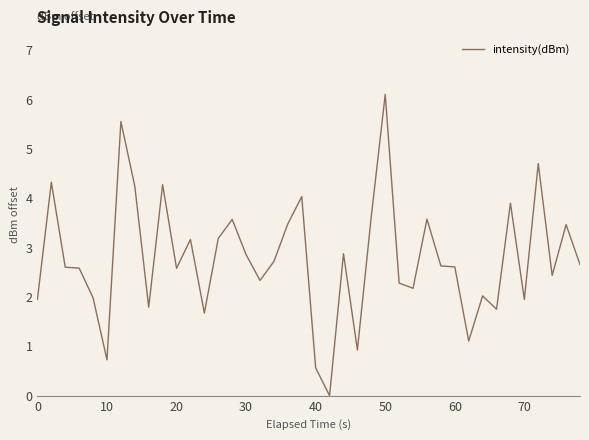

What is the difference between the second highest and second lowest values?

5.0